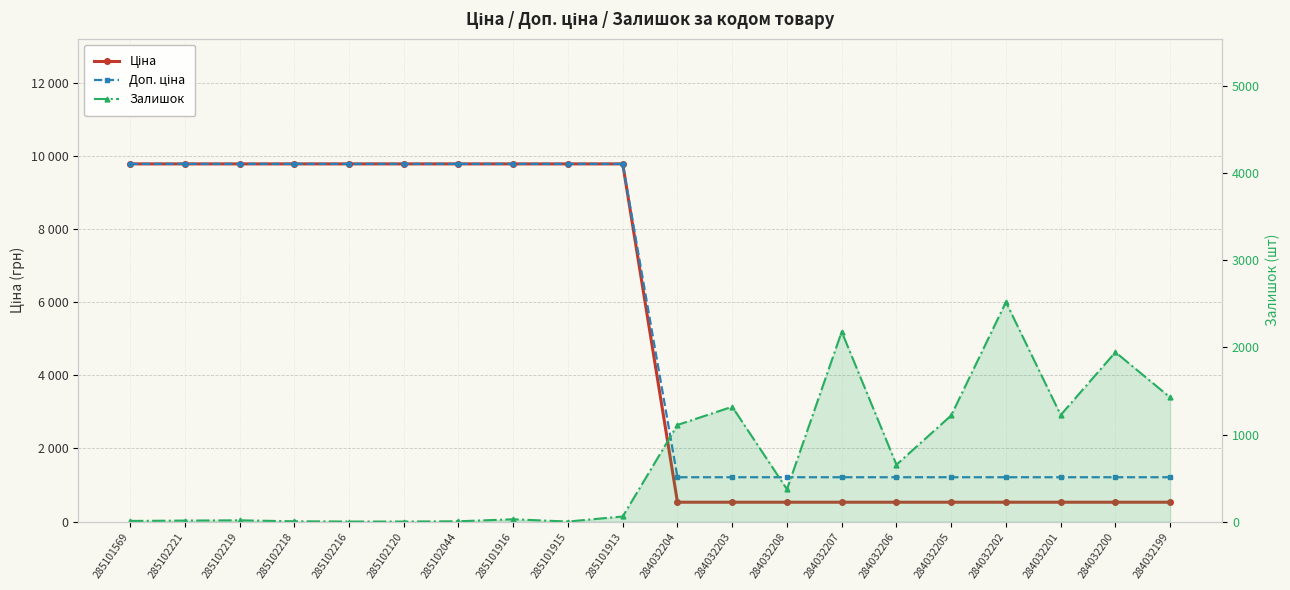

True or false: Доп. ціна has more than 0 interior local peaks.

False